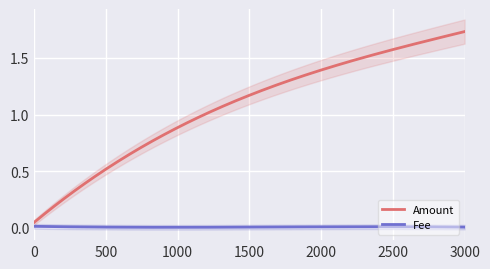

List the series in order of their overall mean, lowest first.

Fee, Amount